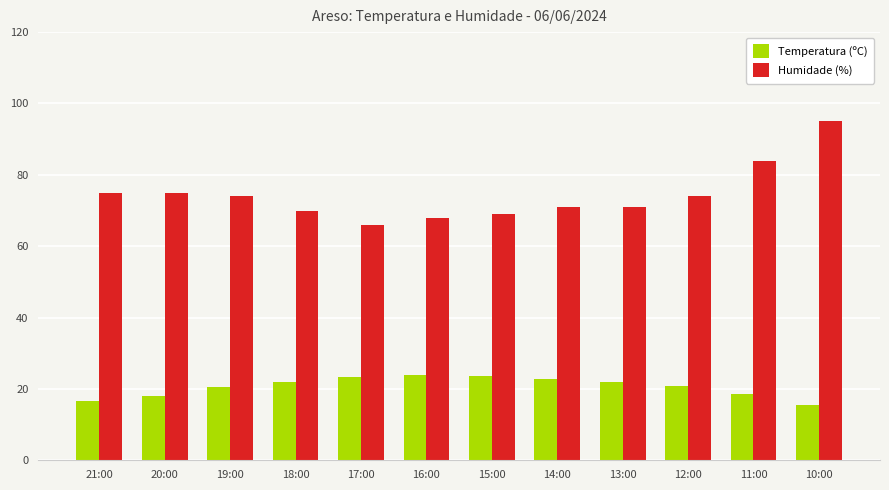

How many series are shown in this chart?

2